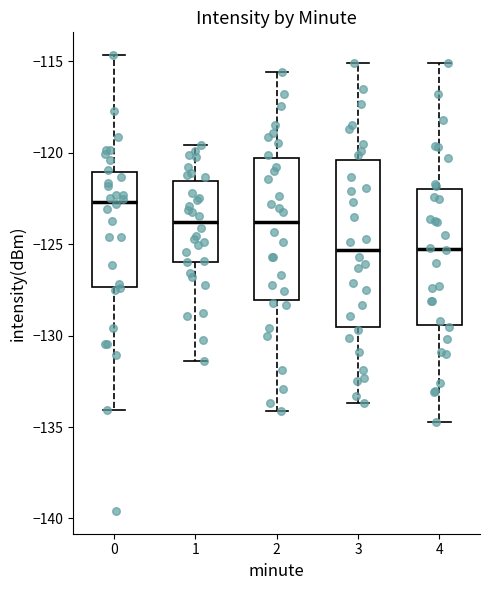

Which box's median line is the highest?

0